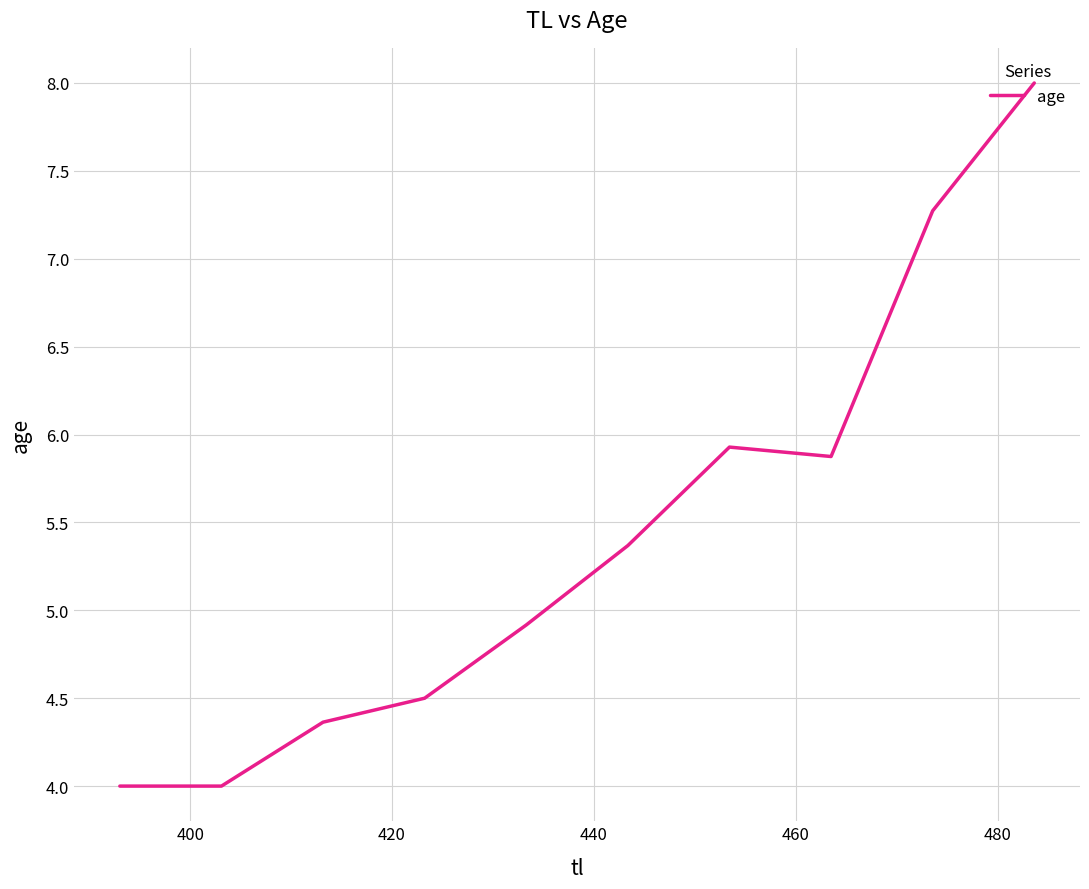

What is the minimum value shown in the chart?

4.0